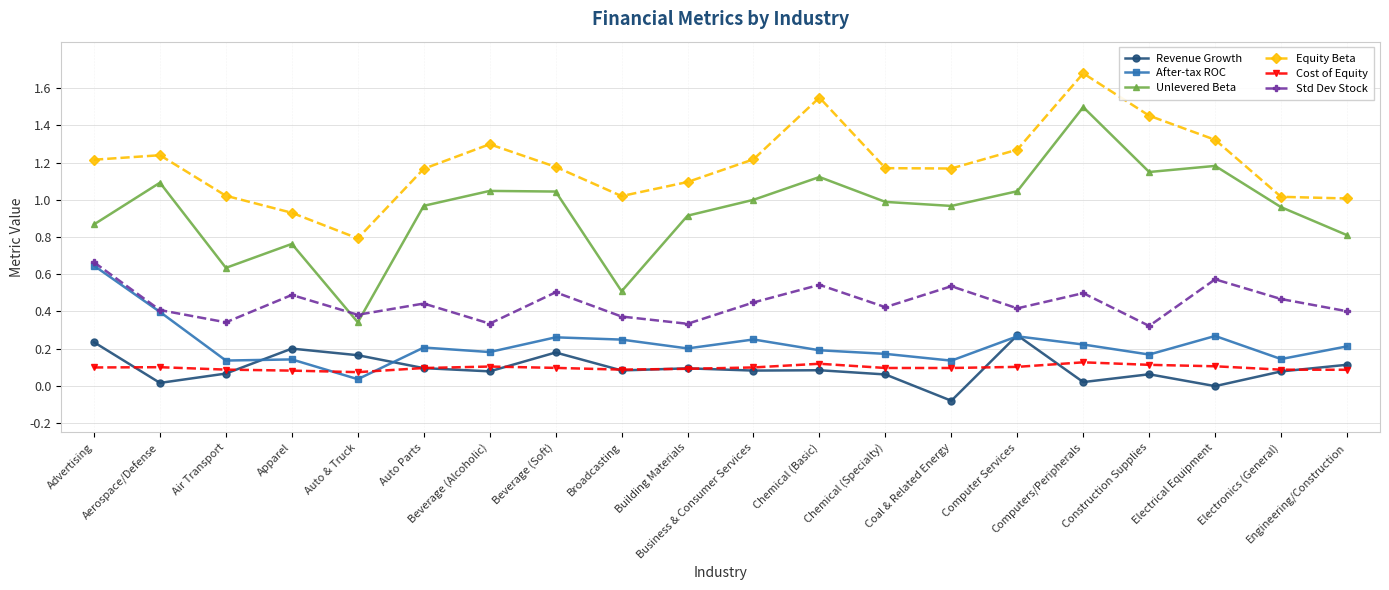

Is the value of After-tax ROC at Broadcasting greater than the value of Std Dev Stock at Construction Supplies?

No